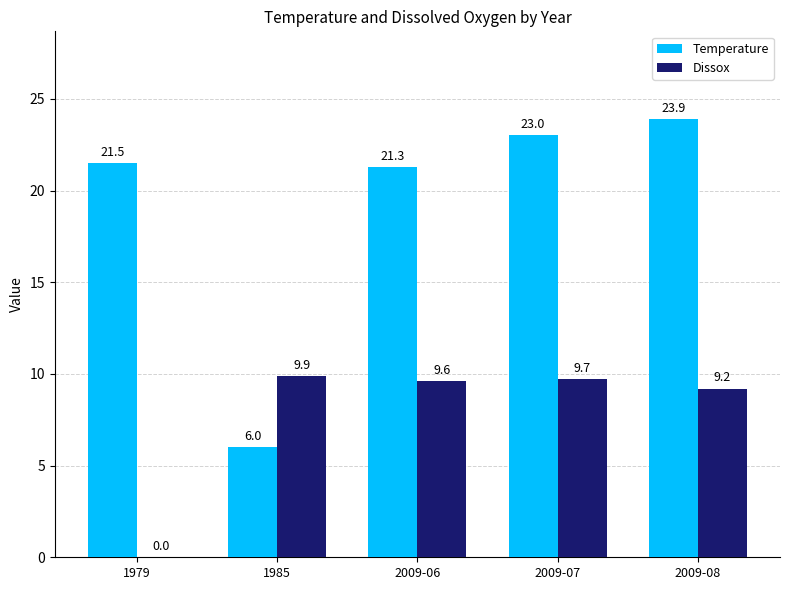

Is it true that Temperature equals 14.1 at 2009-06?

False